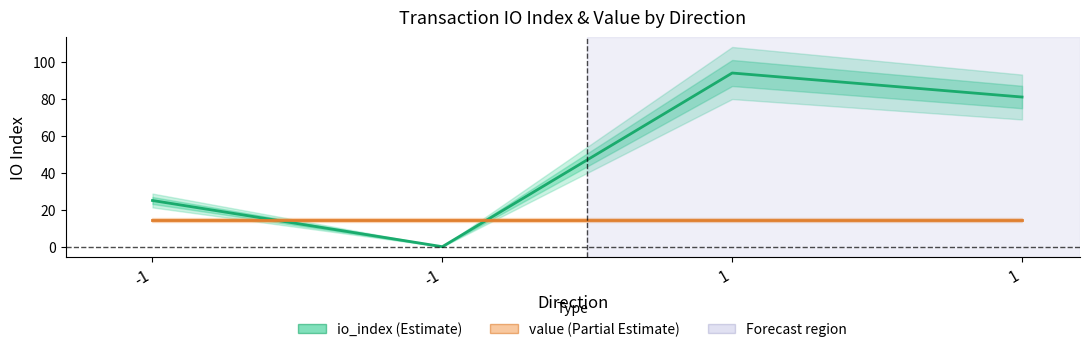

At how many categories does at least one series exceed 10?

4